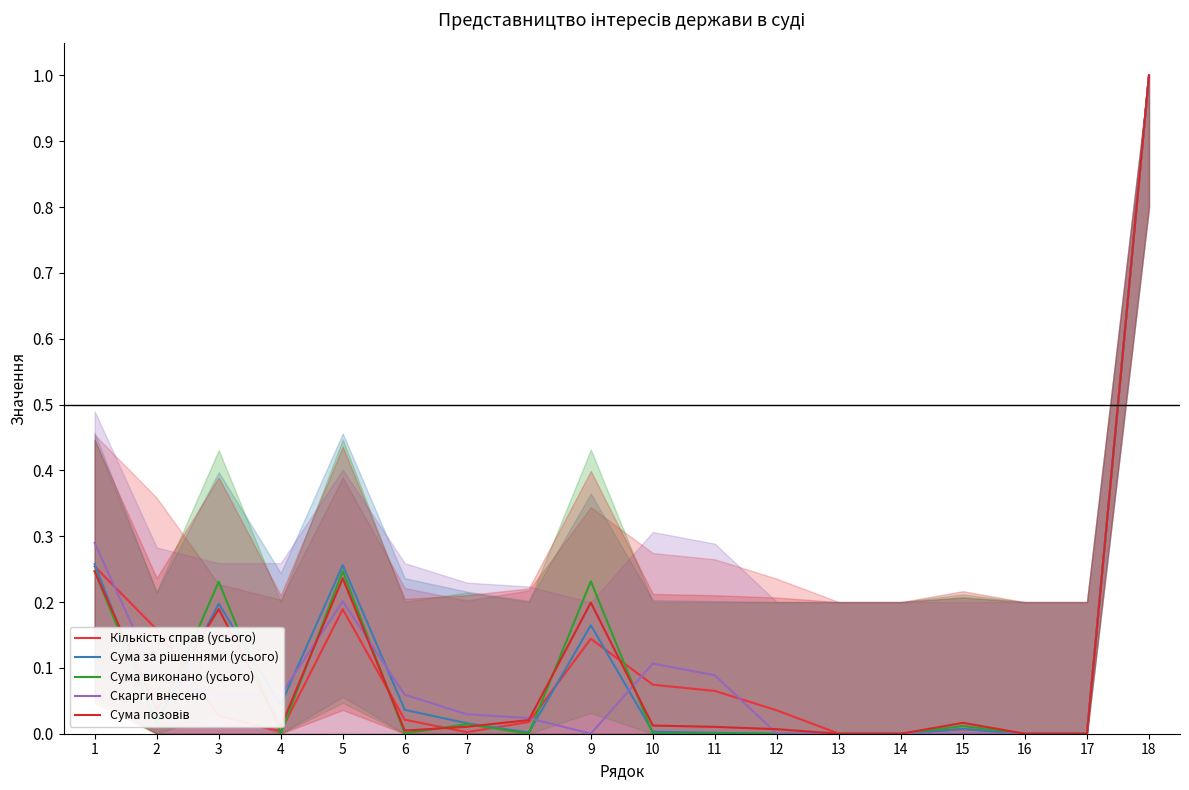

How many series are shown in this chart?

5